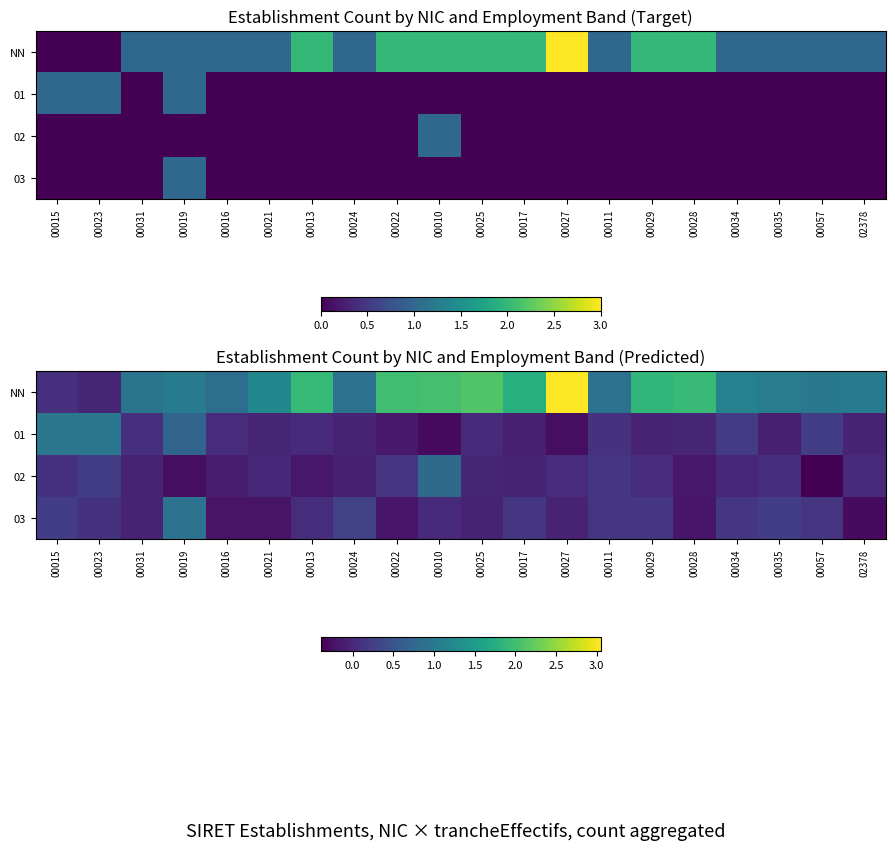

At which label is 02 closest to 0?

00021